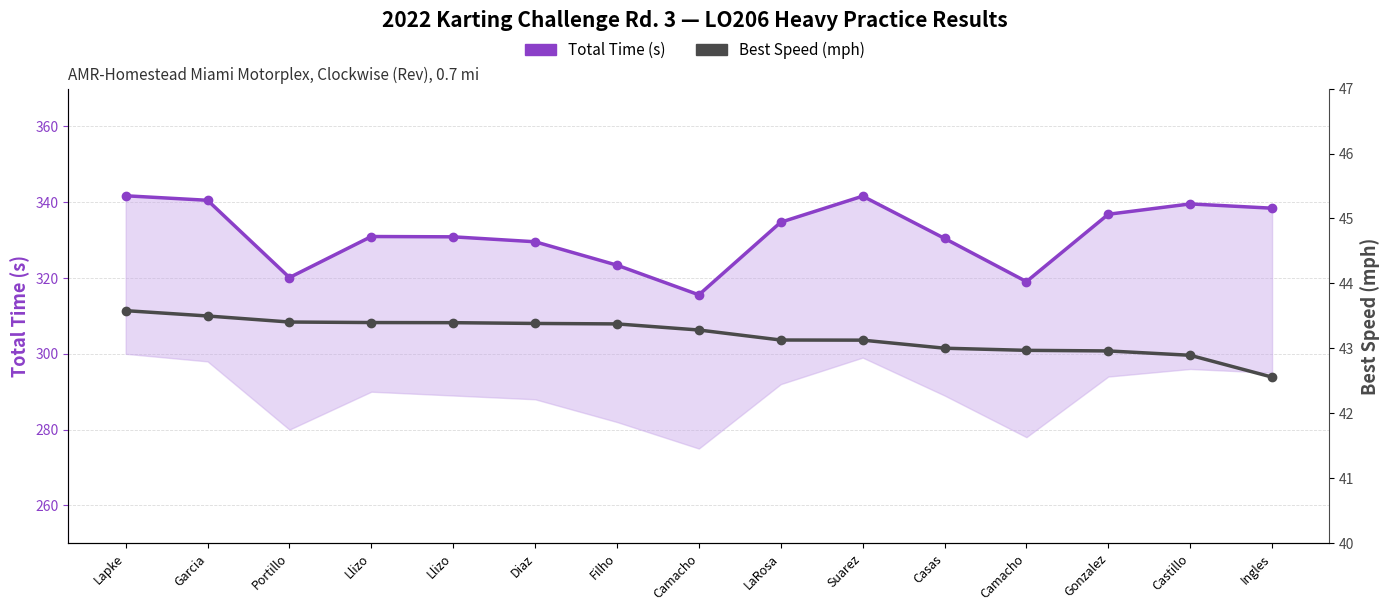

The value of Best Speed (mph) at Portillo is 43.4. True or false?

True